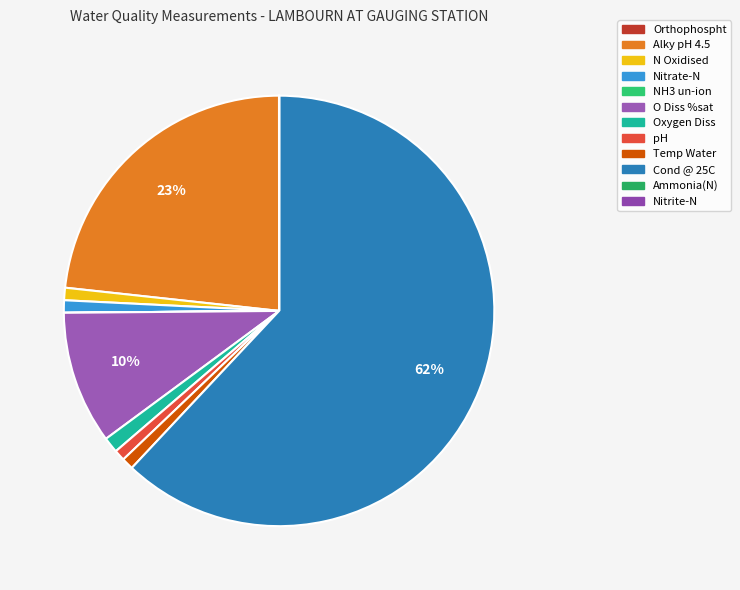

True or false: pH accounts for 1% of the total.

True